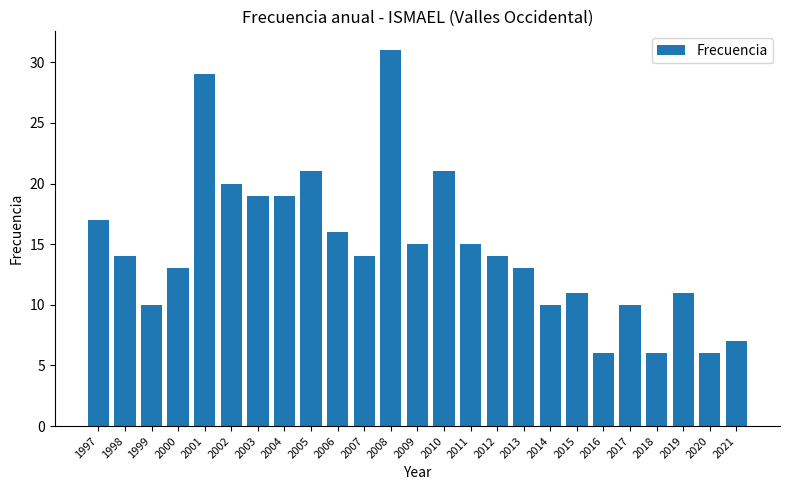

How many distinct data groups are displayed?

1